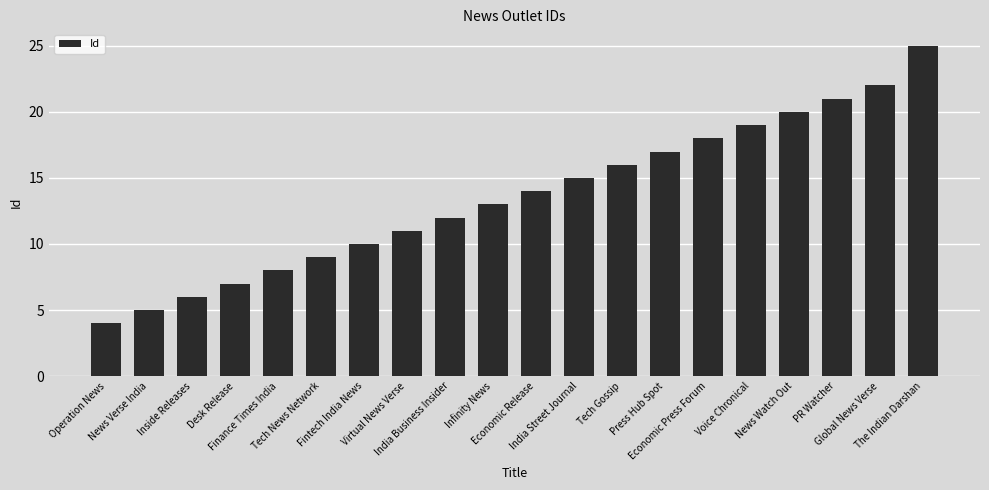

Approximately how many times larger is the value at Infinity News compared to Tech Gossip?

0.8